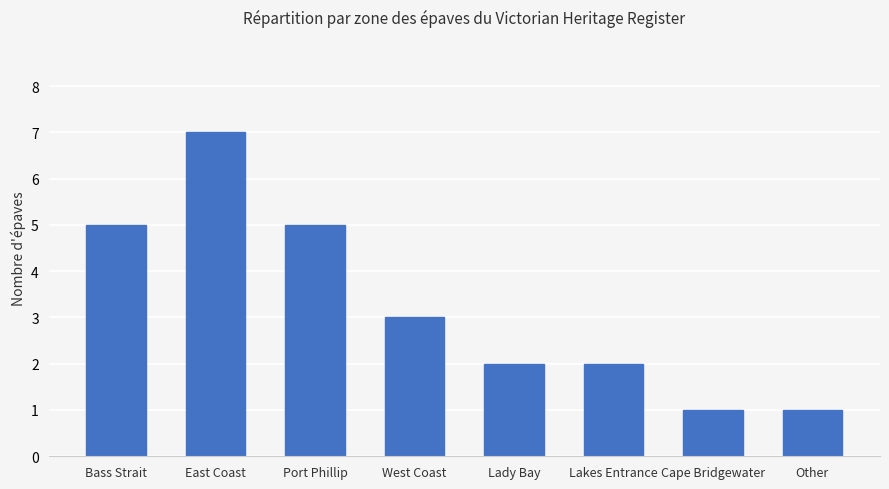

Approximately how many times larger is the value at Cape Bridgewater compared to East Coast?

0.1